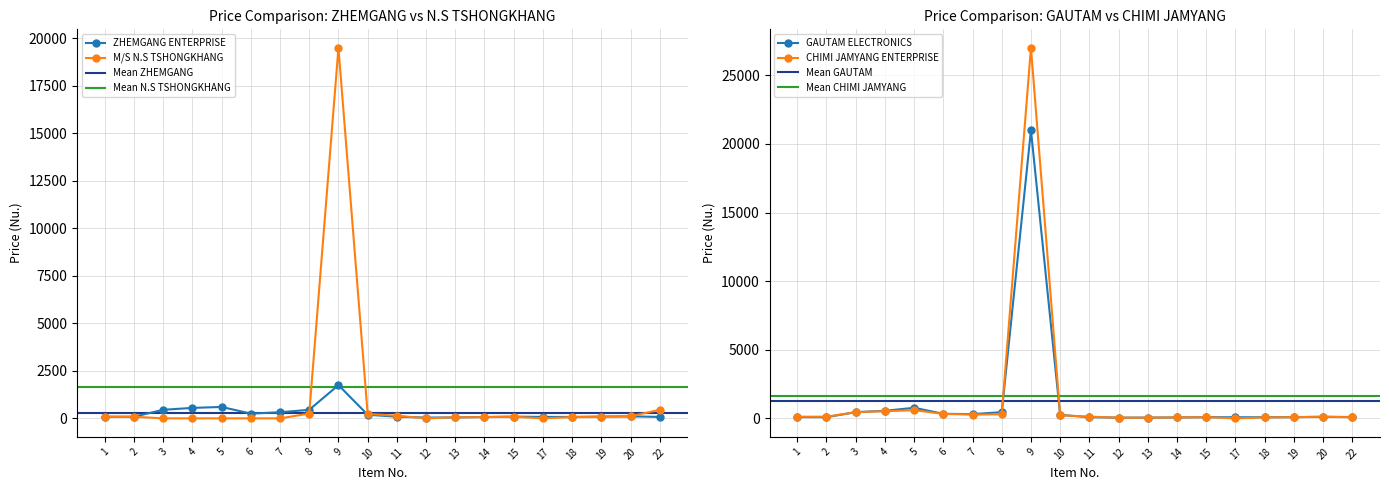

Does the chart display data point markers on the line(s)?

Yes